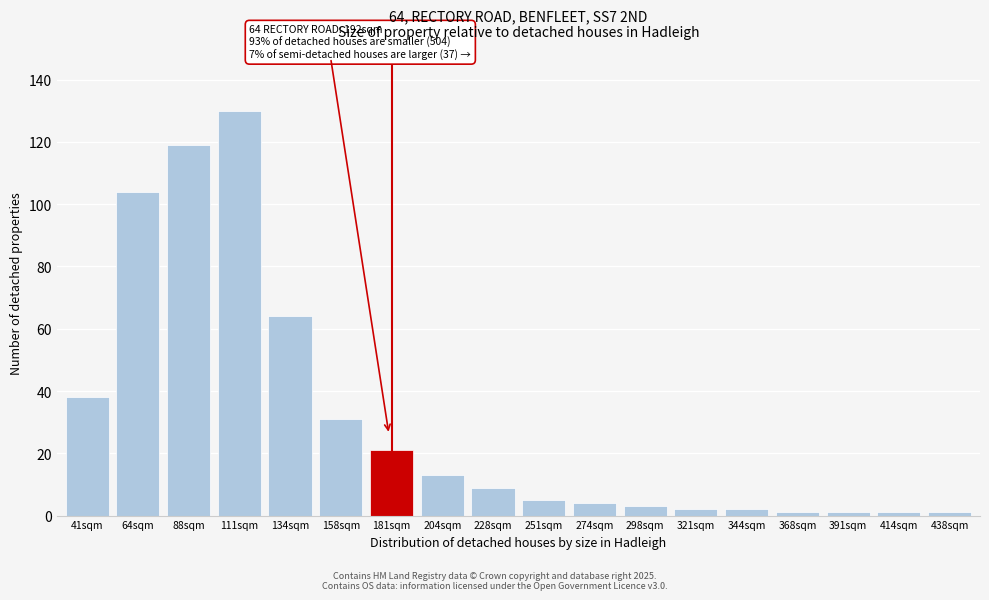

Reading left to right, list all the values displayed in this chart.

41sqm=38	64sqm=104	88sqm=119	111sqm=130	134sqm=64	158sqm=31	181sqm=21	204sqm=13	228sqm=9	251sqm=5	274sqm=4	298sqm=3	321sqm=2	344sqm=2	368sqm=1	391sqm=1	414sqm=1	438sqm=1